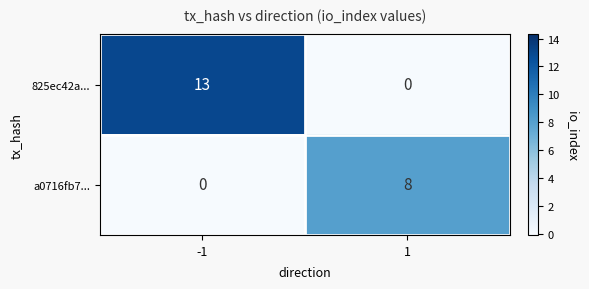

Rank the series by their maximum value, from highest to lowest.

825ec42a..., a0716fb7...